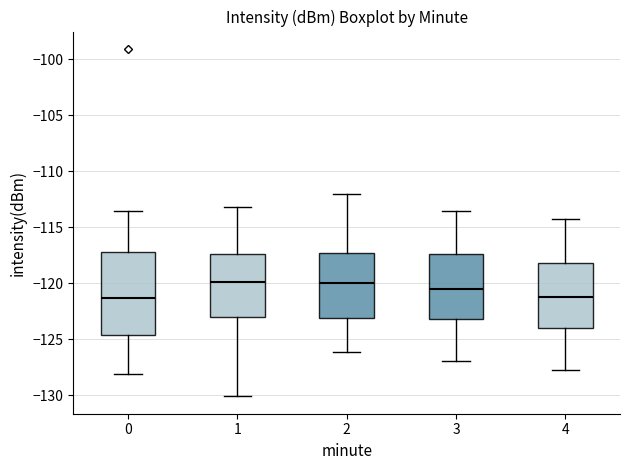

Reading left to right, read every box against the y-axis: the position of its median line, the range the box covers, and the ends of its whiskers. The values are not printed on the chart, so give them approximately, as read against the axis.

0: median -121.5, box -124.5 to -117.0, whiskers -128.0 to -113.5
1: median -120.0, box -123.0 to -117.5, whiskers -130.0 to -113.0
2: median -120.0, box -123.0 to -117.0, whiskers -126.0 to -112.0
3: median -120.5, box -123.0 to -117.5, whiskers -127.0 to -113.5
4: median -121.0, box -124.0 to -118.0, whiskers -127.5 to -114.0